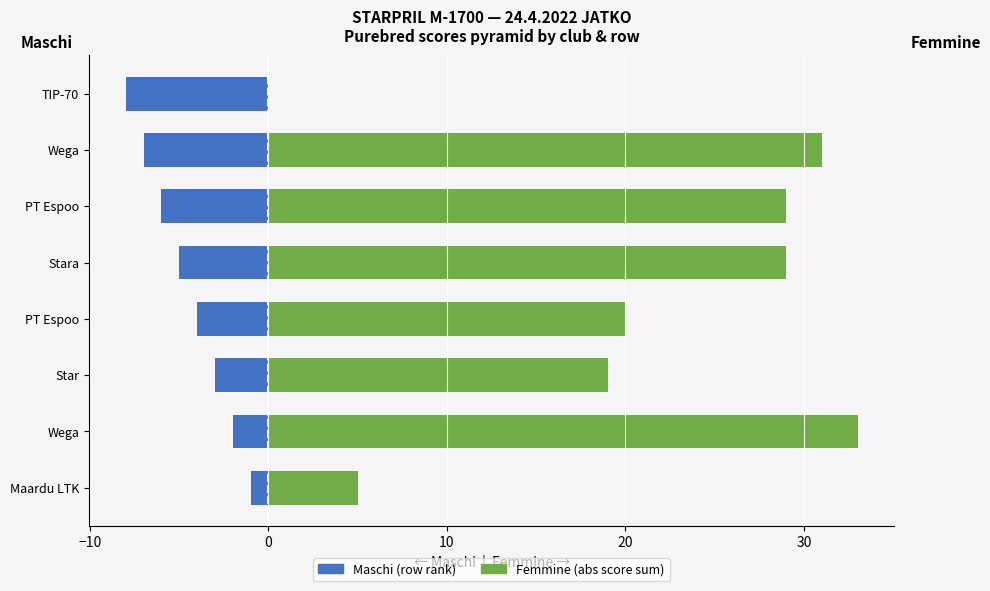

Reading left to right, transcribe all the data shown in this chart.

Maschi: -1	-2	-3	-4	-5	-6	-7	-8
Femmine: 5	33	19	20	29	29	31	0